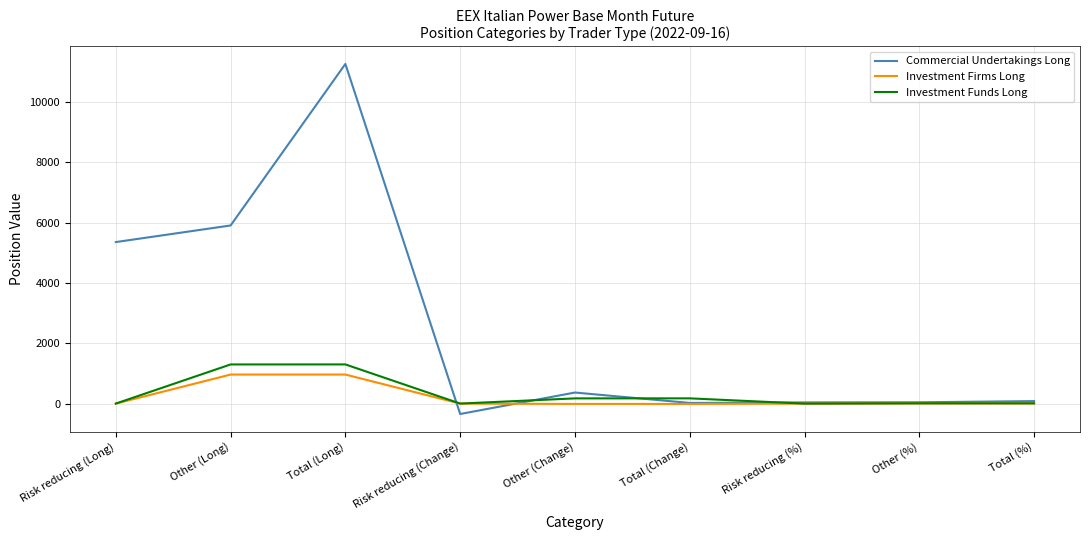

Which series has the widest spread of values?

Commercial Undertakings Long